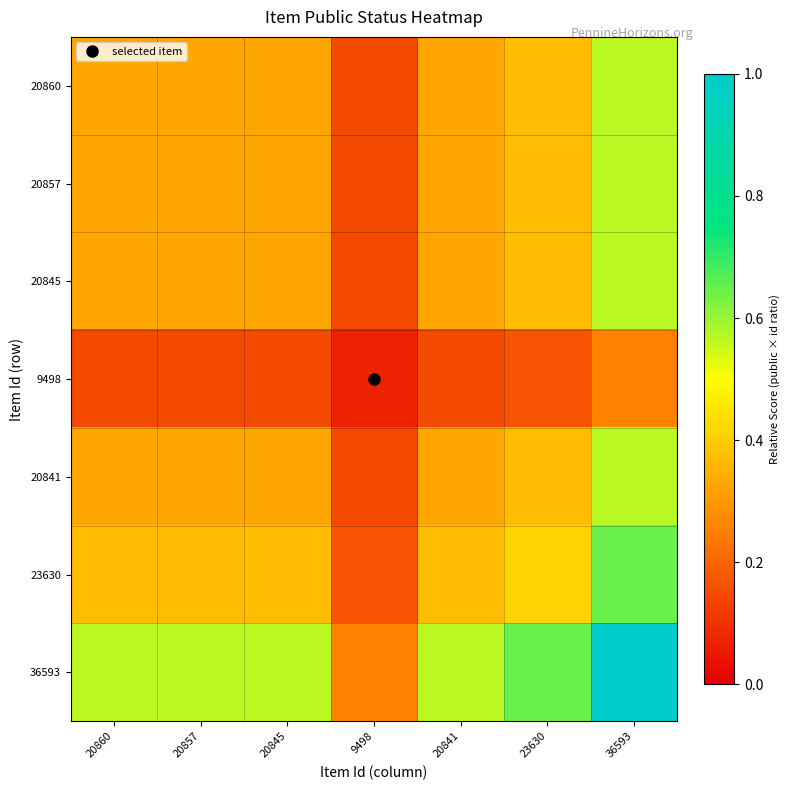

Reading right to left, extract all data points from this chart.

20860: 36593=0.6	23630=0.4	20841=0.3	9498=0.1	20845=0.3	20857=0.3	20860=0.3
20857: 36593=0.6	23630=0.4	20841=0.3	9498=0.1	20845=0.3	20857=0.3	20860=0.3
20845: 36593=0.6	23630=0.4	20841=0.3	9498=0.1	20845=0.3	20857=0.3	20860=0.3
9498: 36593=0.3	23630=0.2	20841=0.1	9498=0.1	20845=0.1	20857=0.1	20860=0.1
20841: 36593=0.6	23630=0.4	20841=0.3	9498=0.1	20845=0.3	20857=0.3	20860=0.3
23630: 36593=0.6	23630=0.4	20841=0.4	9498=0.2	20845=0.4	20857=0.4	20860=0.4
36593: 36593=1.0	23630=0.6	20841=0.6	9498=0.3	20845=0.6	20857=0.6	20860=0.6